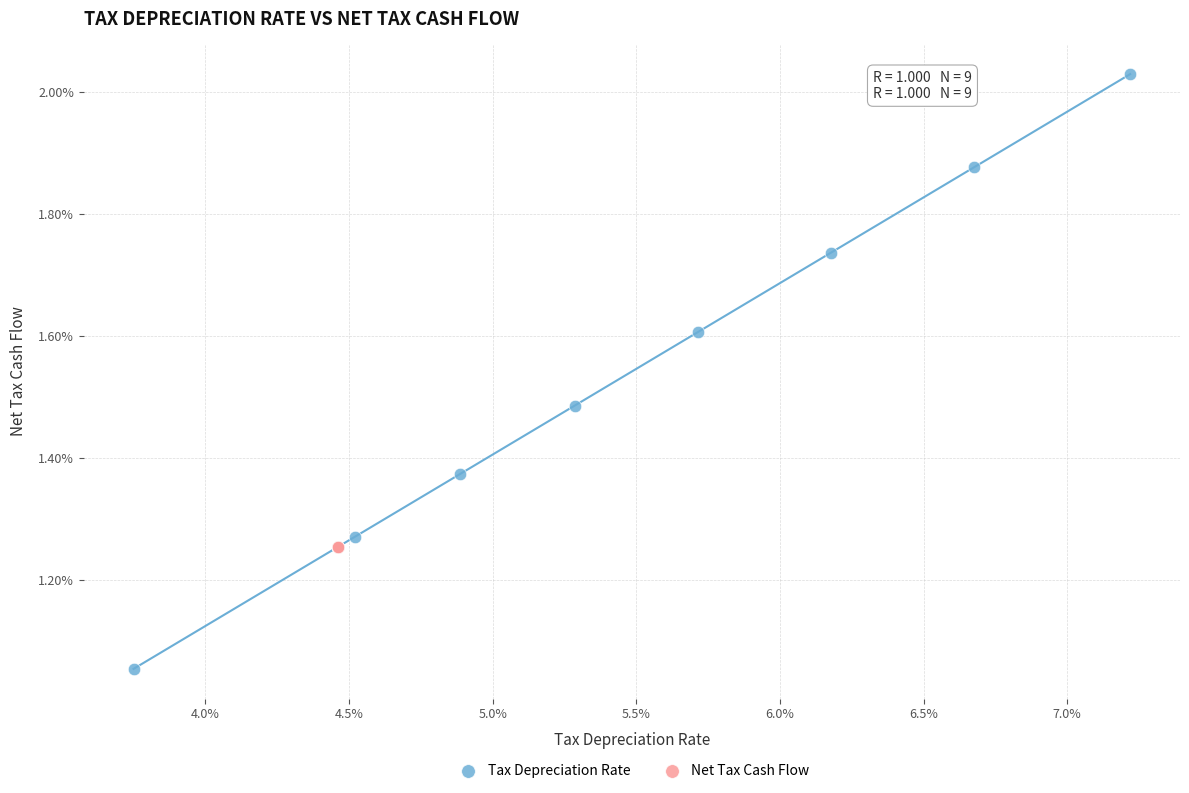

Which series contains the lowest Y value?

Tax Depreciation Rate